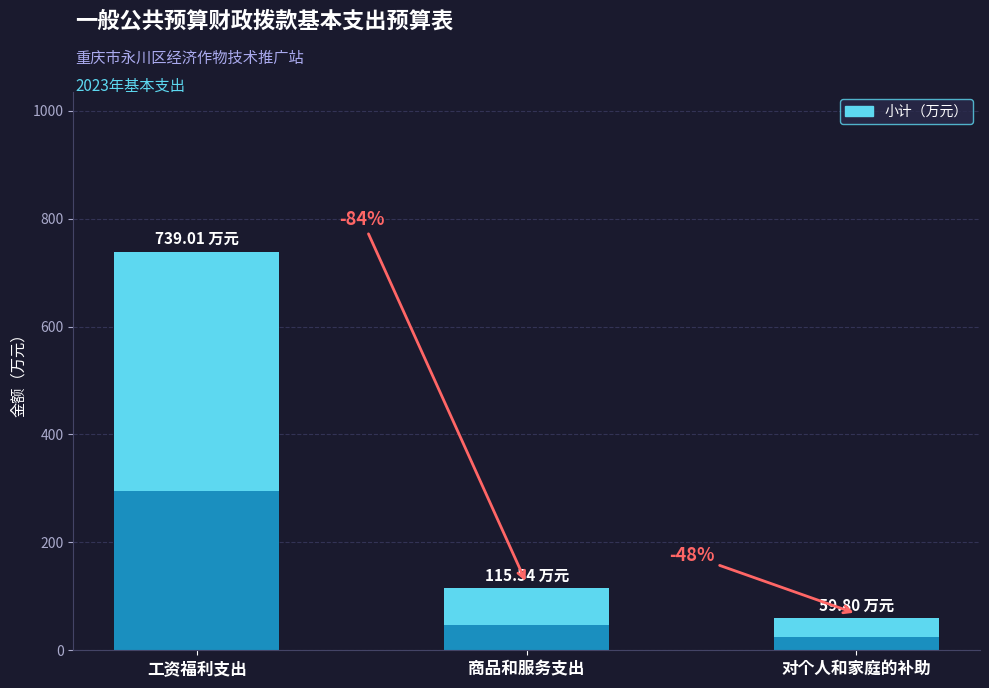

How many categories are shown in the chart?

3